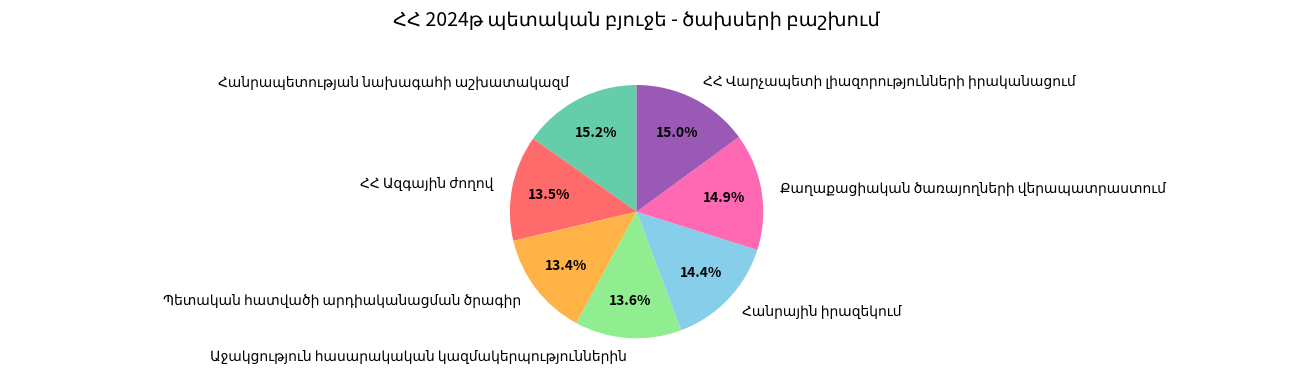

Does any single category account for the majority?

No